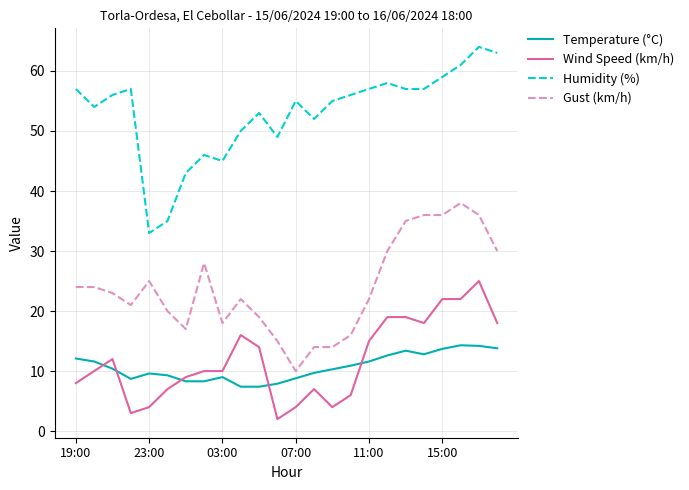

True or false: Temperature (°C) and Humidity (%) intersect in this chart.

False